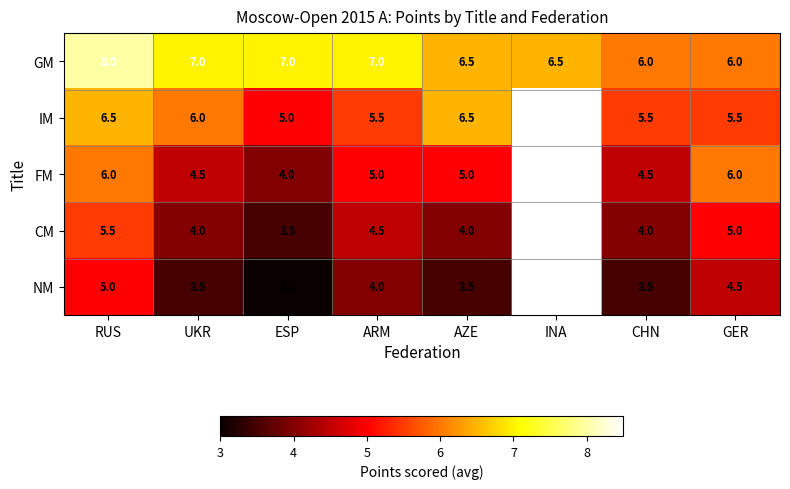

True or false: GM has a value of 8.0 at RUS.

True